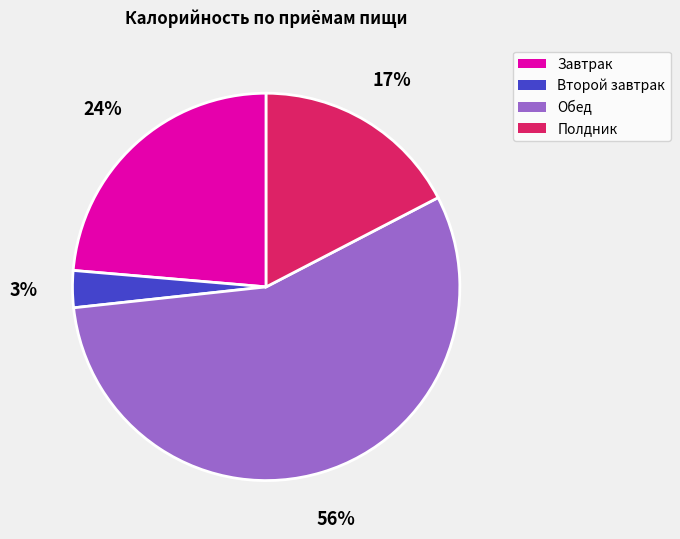

Does any single category account for the majority?

Yes